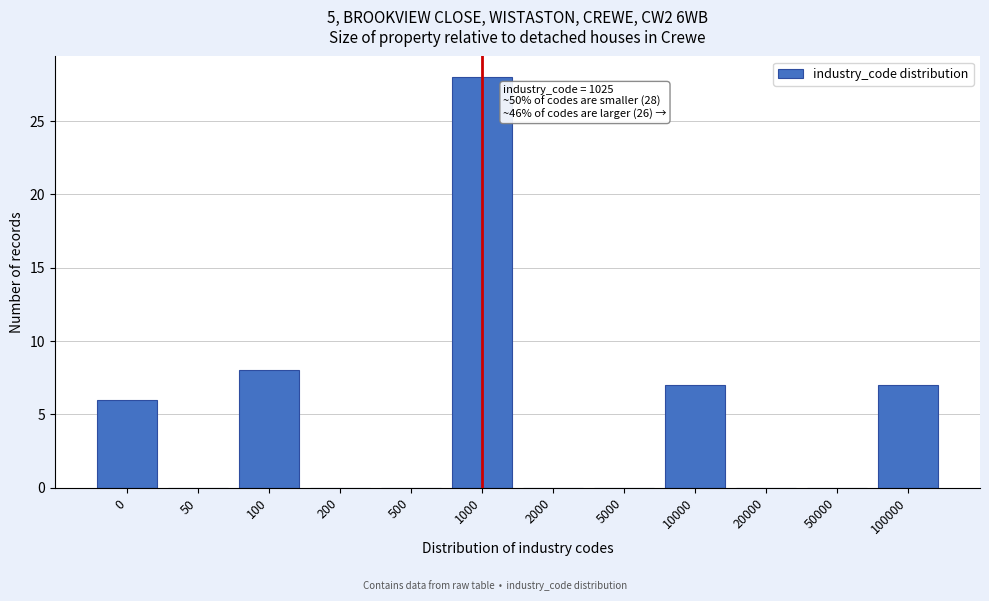

Reading left to right, what are all the values shown in this chart?

0=6	50=0	100=8	200=0	500=0	1000=28	2000=0	5000=0	10000=7	20000=0	50000=0	100000=7